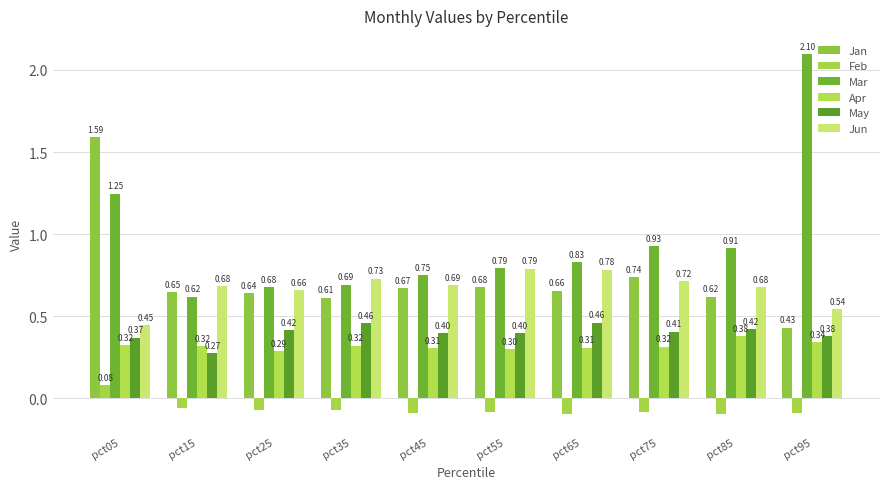

How many groups of bars are there?

10